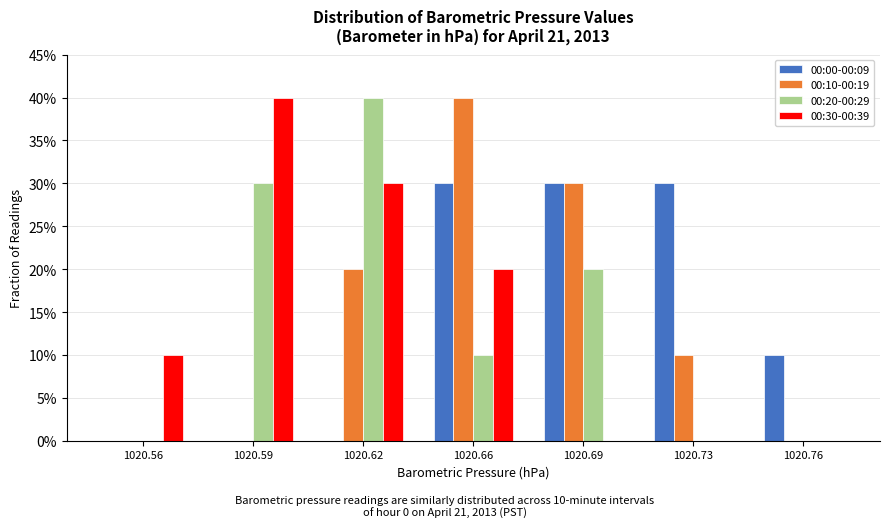

Which category has the lowest value across all series?

1020.56